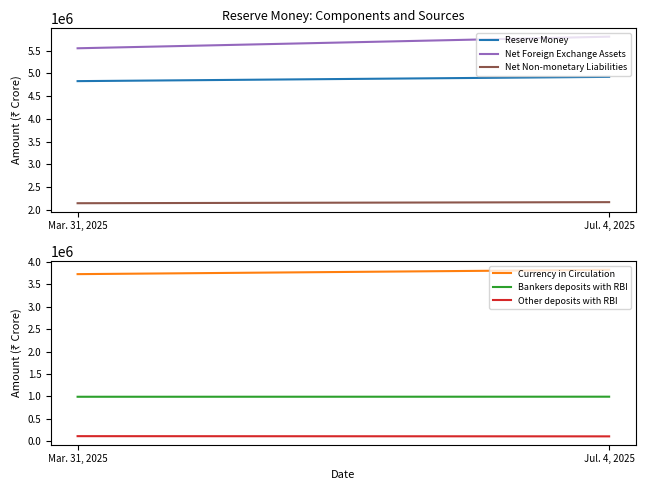

Between Mar. 31, 2025 and Jul. 4, 2025, which series saw the biggest shift?

Net Foreign Exchange Assets